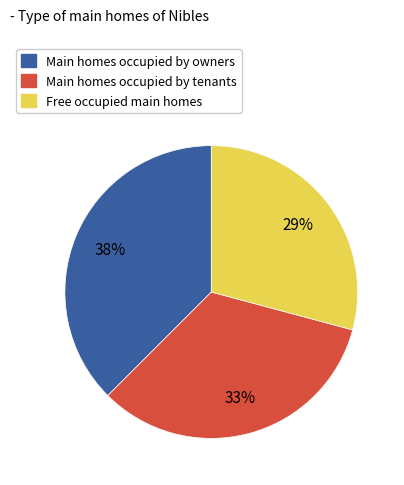

The Main homes occupied by tenants slice represents 46% of the pie. True or false?

False